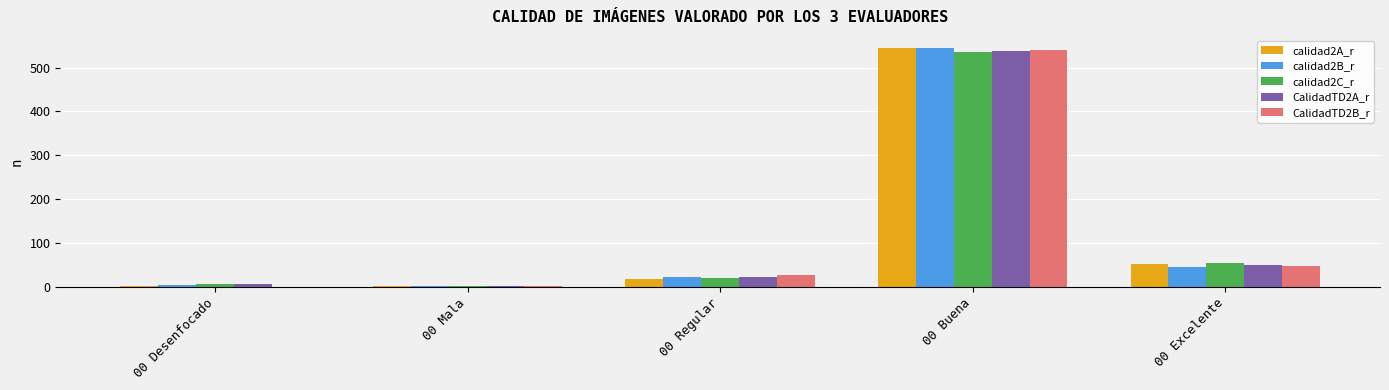

The CalidadTD2B_r series shows 78 at 00 Excelente. True or false?

False